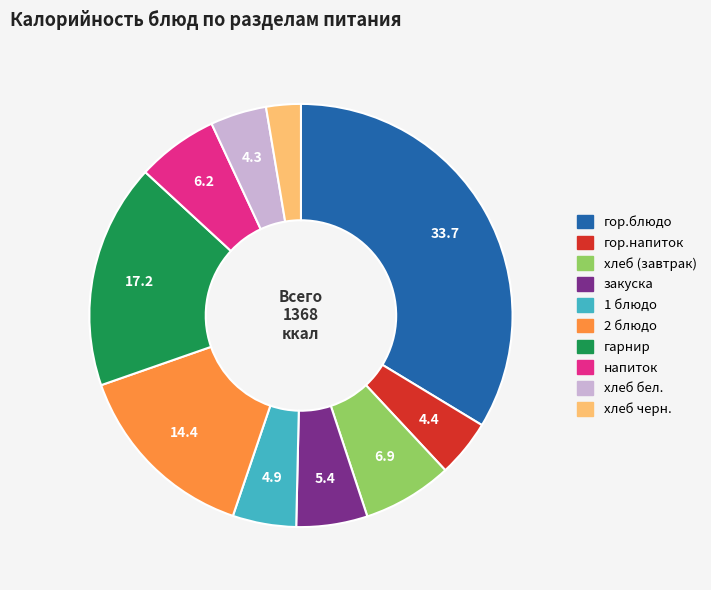

Which has a higher value, закуска or хлеб (завтрак)?

хлеб (завтрак)